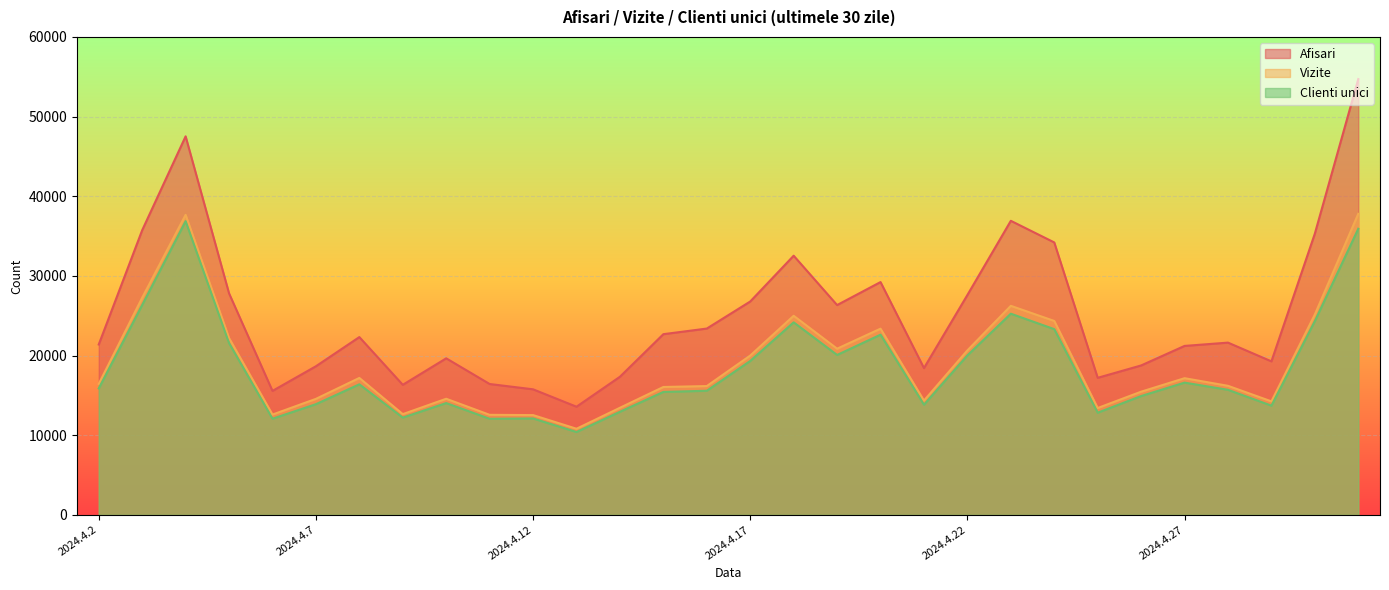

True or false: Vizite and Afisari cross at least once.

False